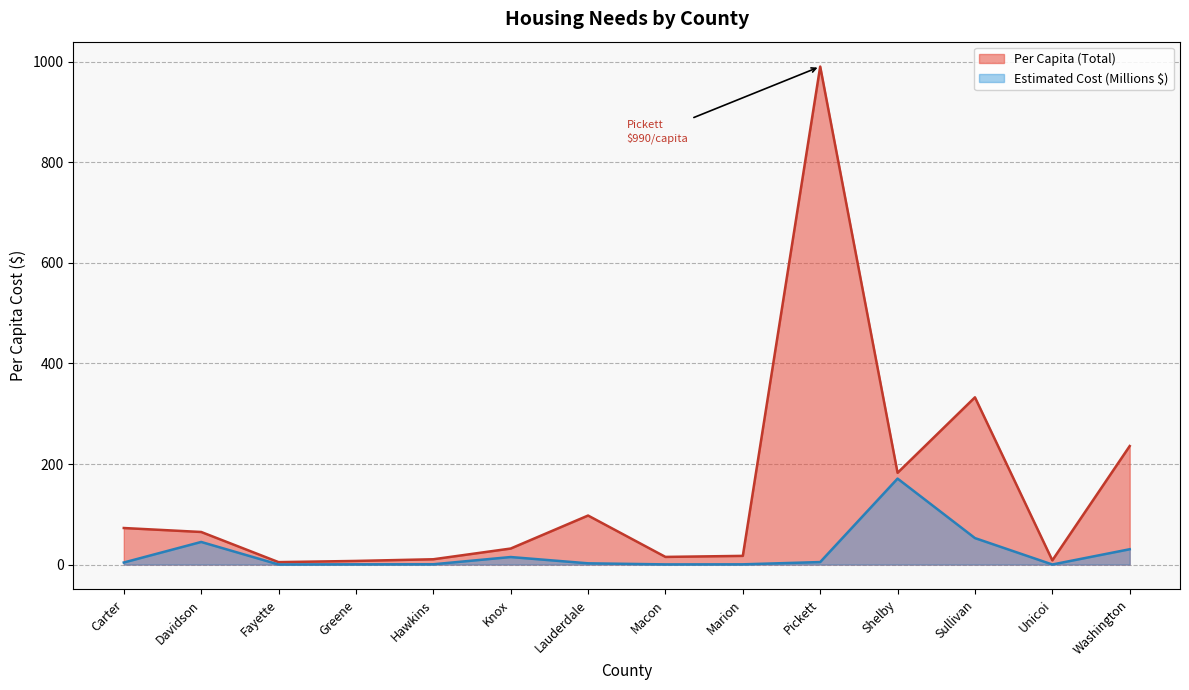

The value at Sullivan is 332.6. True or false?

True